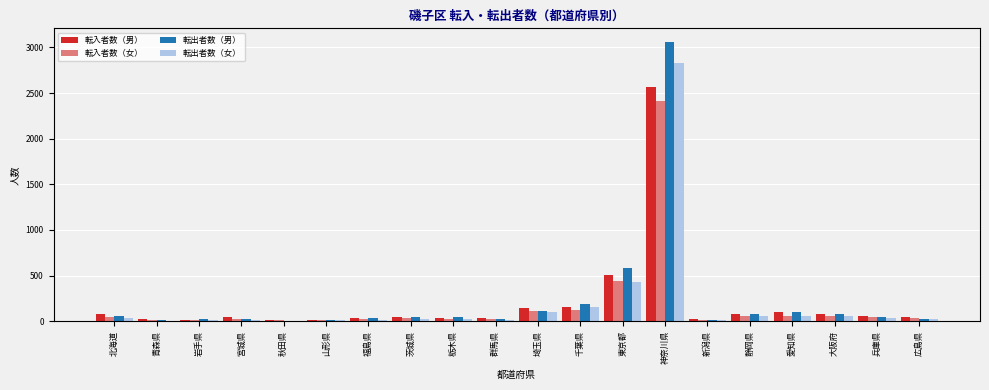

At which category is the sum across all series the highest?

神奈川県